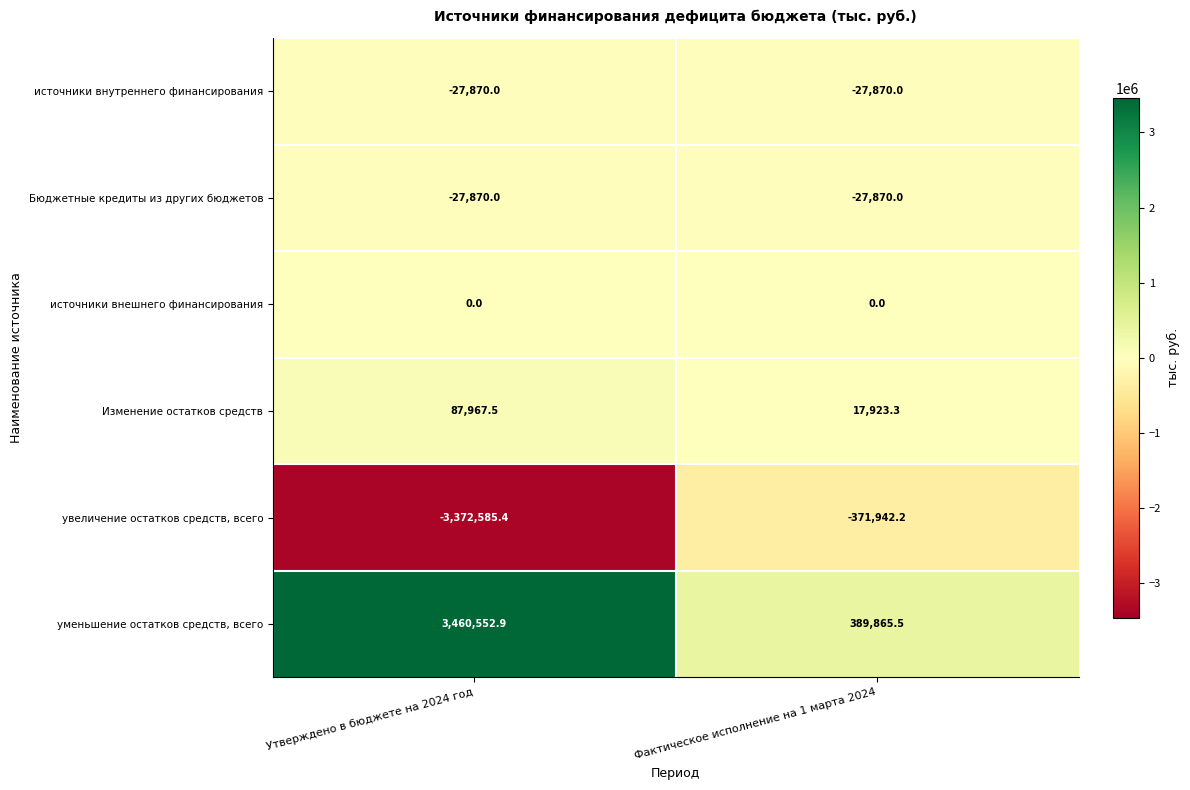

Reading left to right, what are all the values shown in this chart?

источники внутреннего финансирования: -27870.0	-27870.0
Бюджетные кредиты из других бюджетов: -27870.0	-27870.0
источники внешнего финансирования: 0.0	0.0
Изменение остатков средств: 87967.5	17923.3
увеличение остатков средств, всего: -3372585.4	-371942.2
уменьшение остатков средств, всего: 3460552.9	389865.5